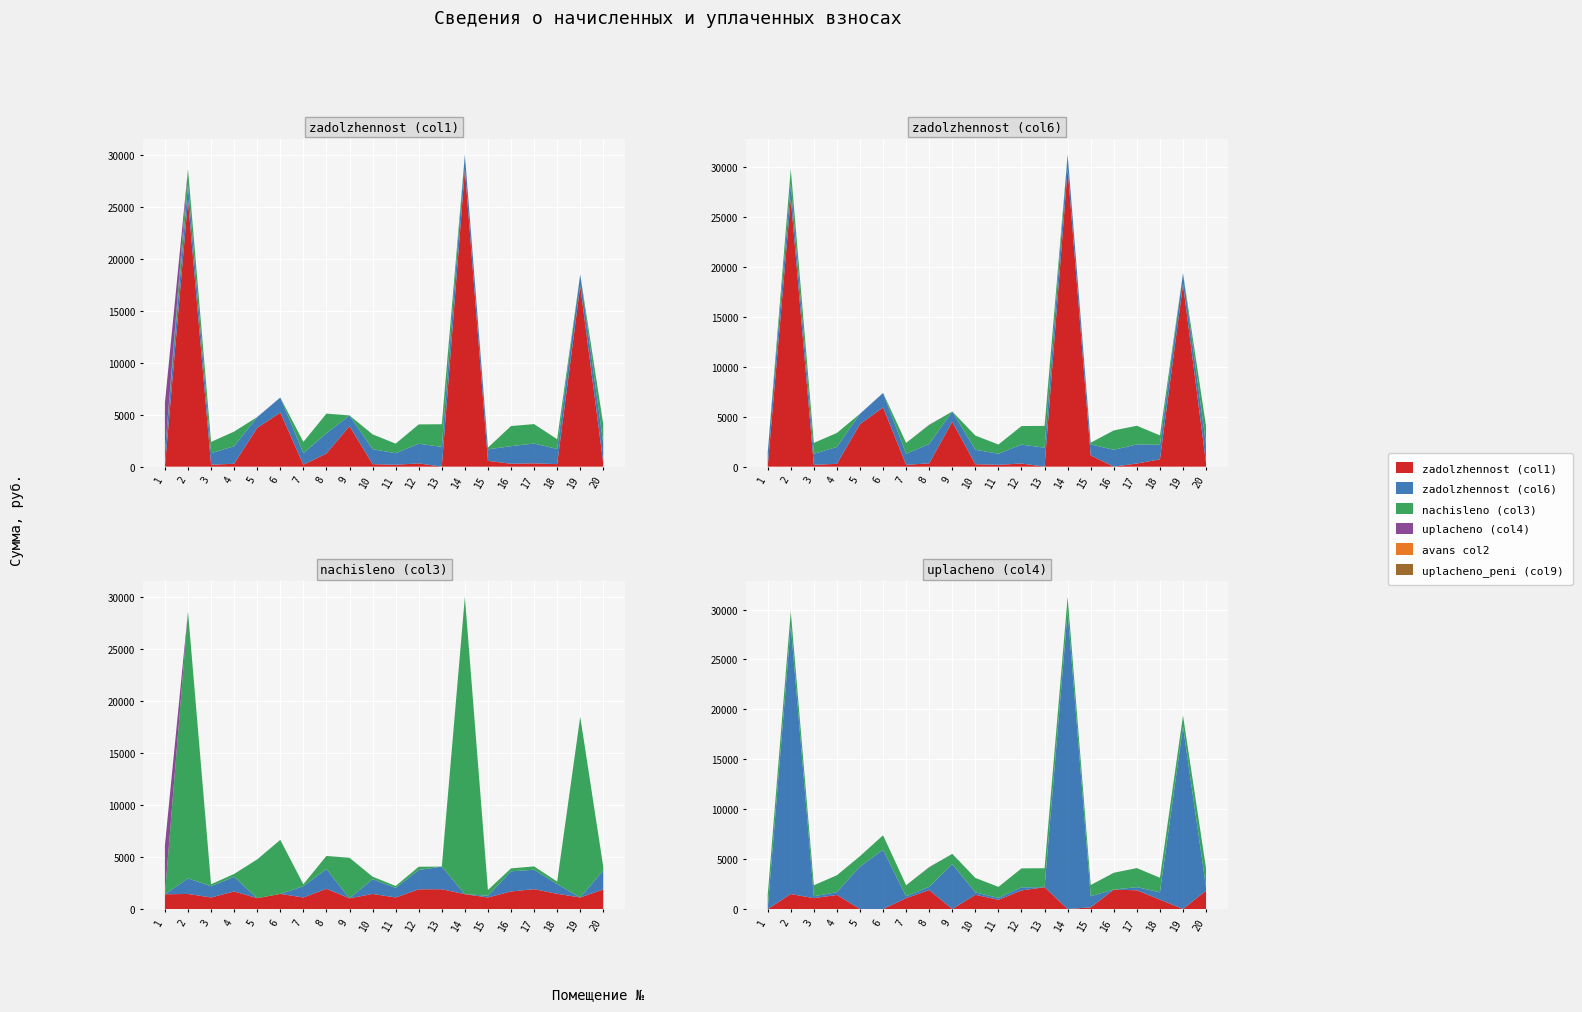

Reading left to right, what are all the values shown in this chart?

zadolzhennost (col1): 1=0.0	2=25695.3	3=184.8	4=281.7	5=3735.3	6=5205.5	7=184.8	8=1267.5	9=3903.7	10=241.6	11=184.1	12=315.7	13=0.0	14=28619.0	15=556.6	16=281.7	17=318.1	18=243.4	19=17400.0	20=313.4
zadolzhennost (col6): 1=0.0	2=26875.3	3=184.8	4=281.7	5=4256.3	6=5931.5	7=184.8	8=331.4	9=4494.9	10=241.6	11=184.8	12=315.7	13=0.0	14=29831.5	15=1123.2	16=0.0	17=318.1	18=731.0	19=18270.5	20=313.4
nachisleno (col3): 1=1417.3	2=1449.6	3=1108.7	4=1690.0	5=1042.0	6=1452.1	7=1108.7	8=1944.7	9=1029.8	10=1449.5	11=1108.7	12=1894.4	13=1901.6	14=1428.0	15=1112.3	16=1690.0	17=1908.8	18=1460.3	19=1112.3	20=1880.1
uplacheno (col4): 1=0.0	2=1500.0	3=1087.7	4=1408.3	5=0.0	6=0.0	7=1087.7	8=1896.0	9=0.0	10=1422.1	11=923.7	12=1858.5	13=2182.6	14=0.0	15=164.3	16=1939.6	17=1872.7	18=938.7	19=0.0	20=1844.5
avans col2: 1=4731.4	2=0.0	3=0.0	4=0.0	5=0.0	6=0.0	7=0.0	8=0.0	9=0.0	10=0.0	11=0.0	12=0.0	13=0.1	14=0.0	15=0.0	16=0.0	17=0.0	18=0.0	19=0.0	20=0.0
uplacheno_peni (col9): 1=0.0	2=0.0	3=0.0	4=0.0	5=0.0	6=0.0	7=0.0	8=33.5	9=0.0	10=0.0	11=0.0	12=0.0	13=0.0	14=0.0	15=0.0	16=0.0	17=0.0	18=0.0	19=0.0	20=0.0